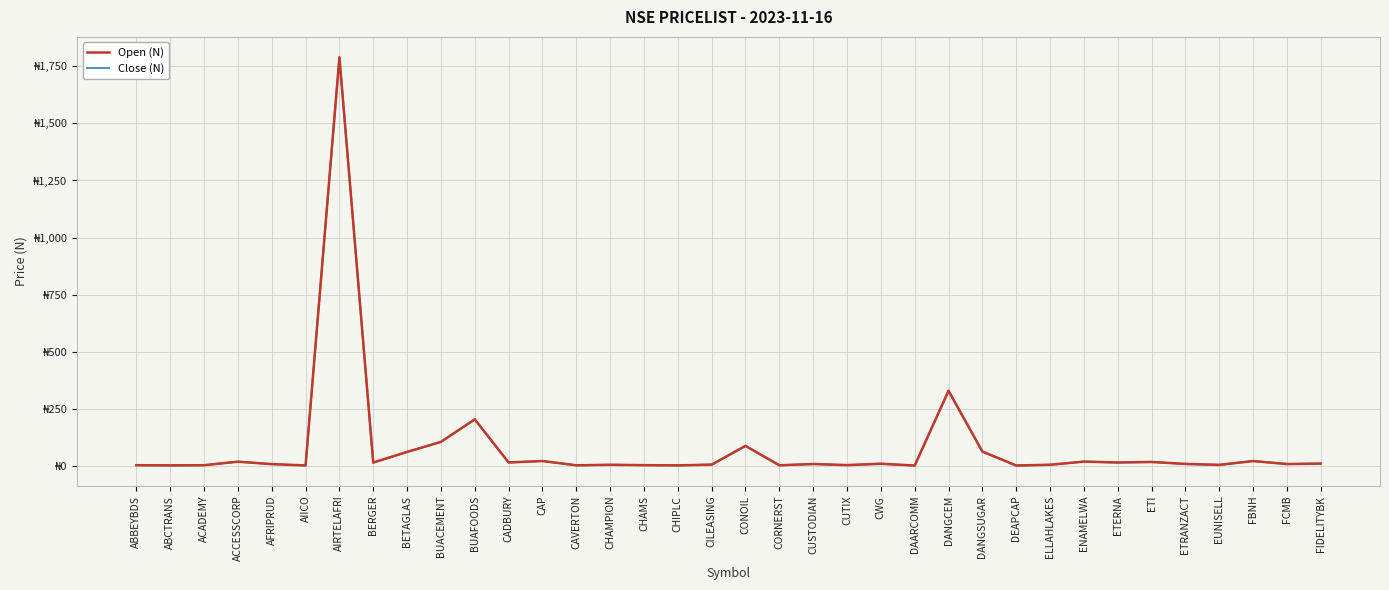

How many interior local peaks does the Open (N) series have?

12